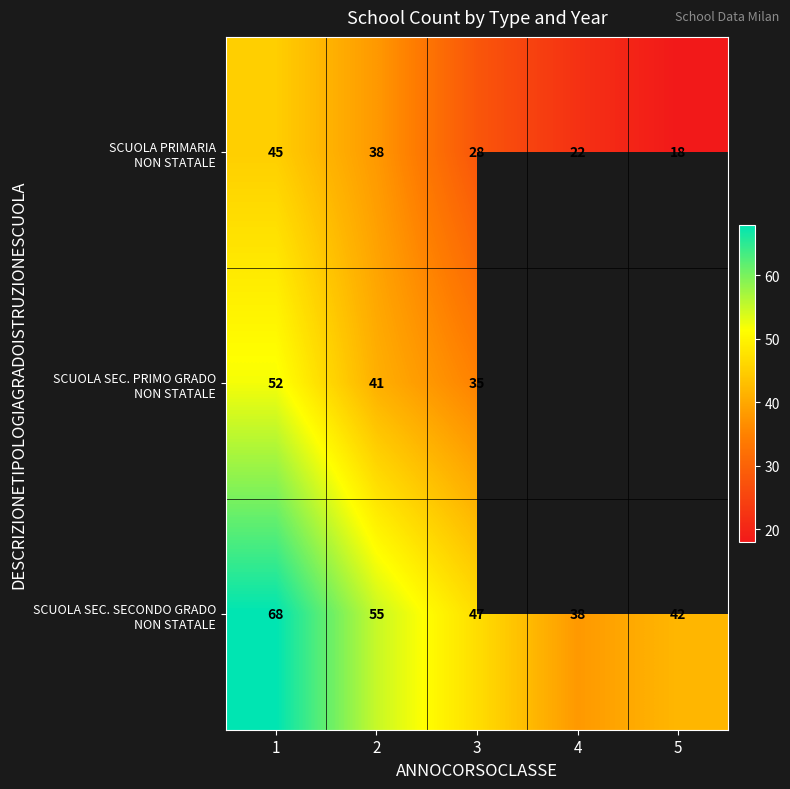

What is the spread (max minus min) of values at 3?

19